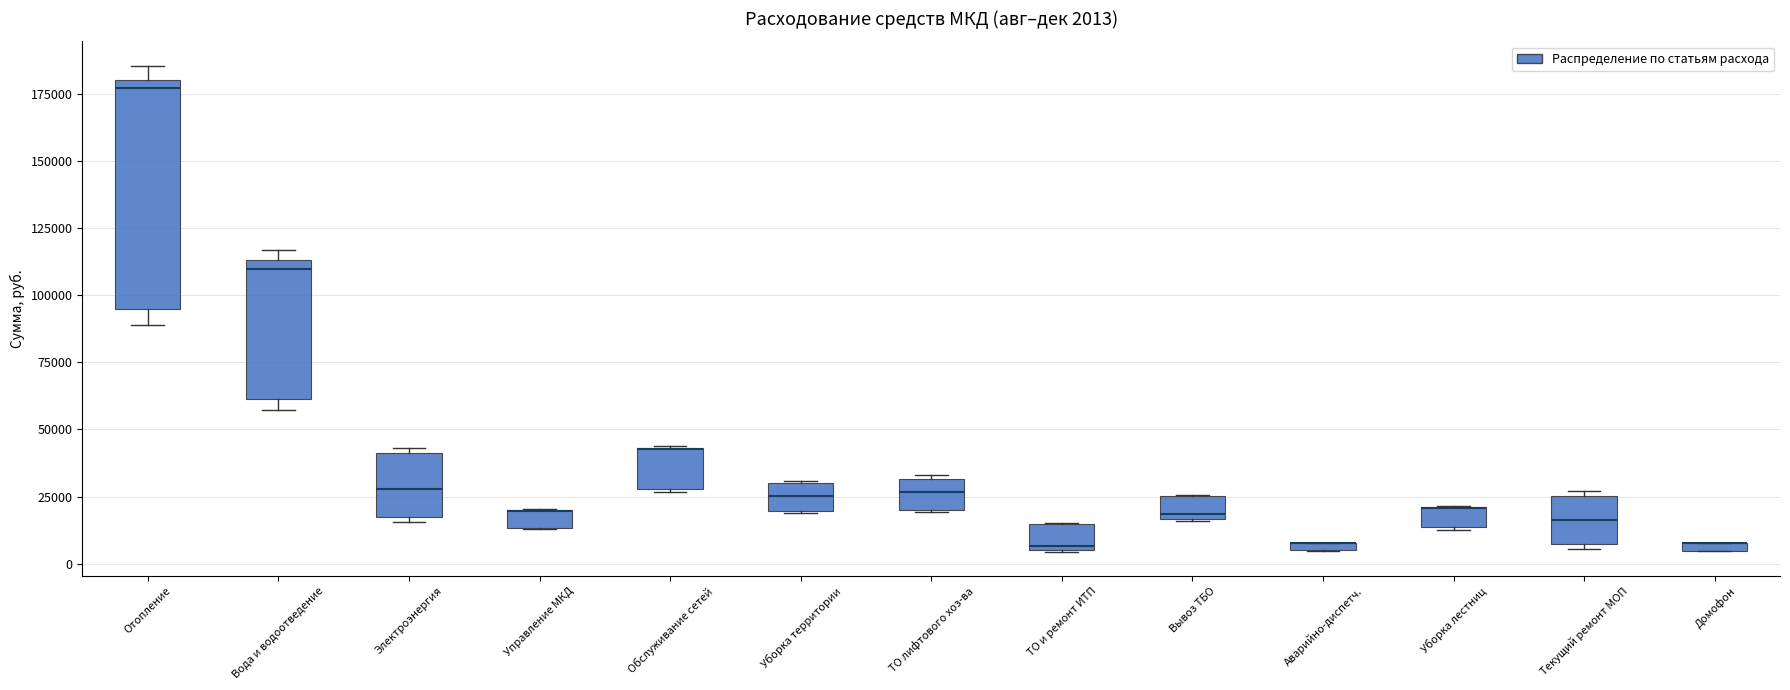

Which box is the tallest, from its lower edge to its upper edge?

Отопление